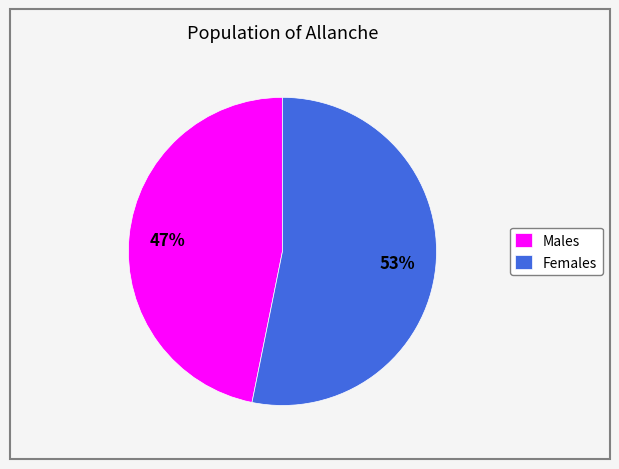

Is there a majority slice in this chart?

Yes